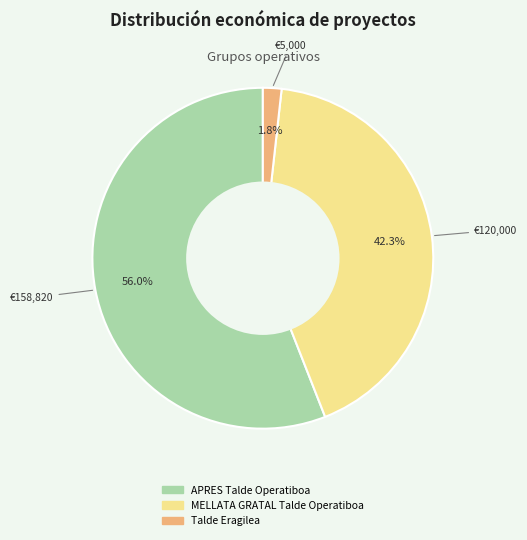

Does APRES Talde Operatiboa represent more than half of the total?

Yes